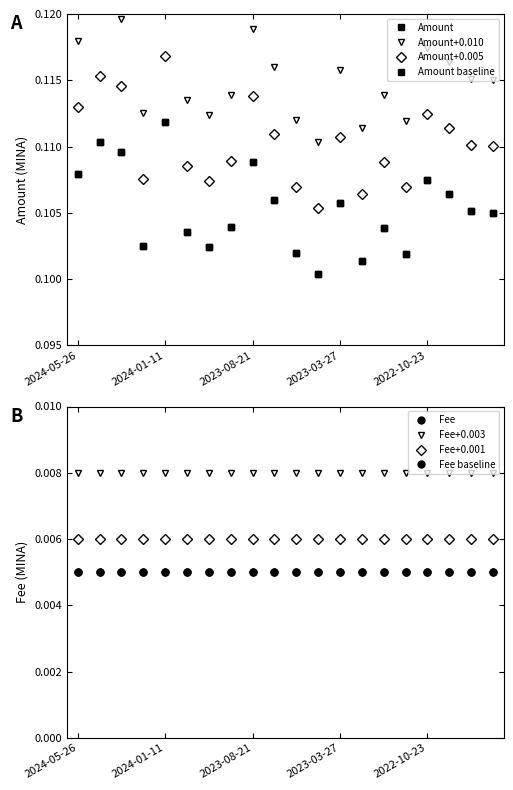

How many points are higher than both their immediate neighbors (excluding endpoints)?

6